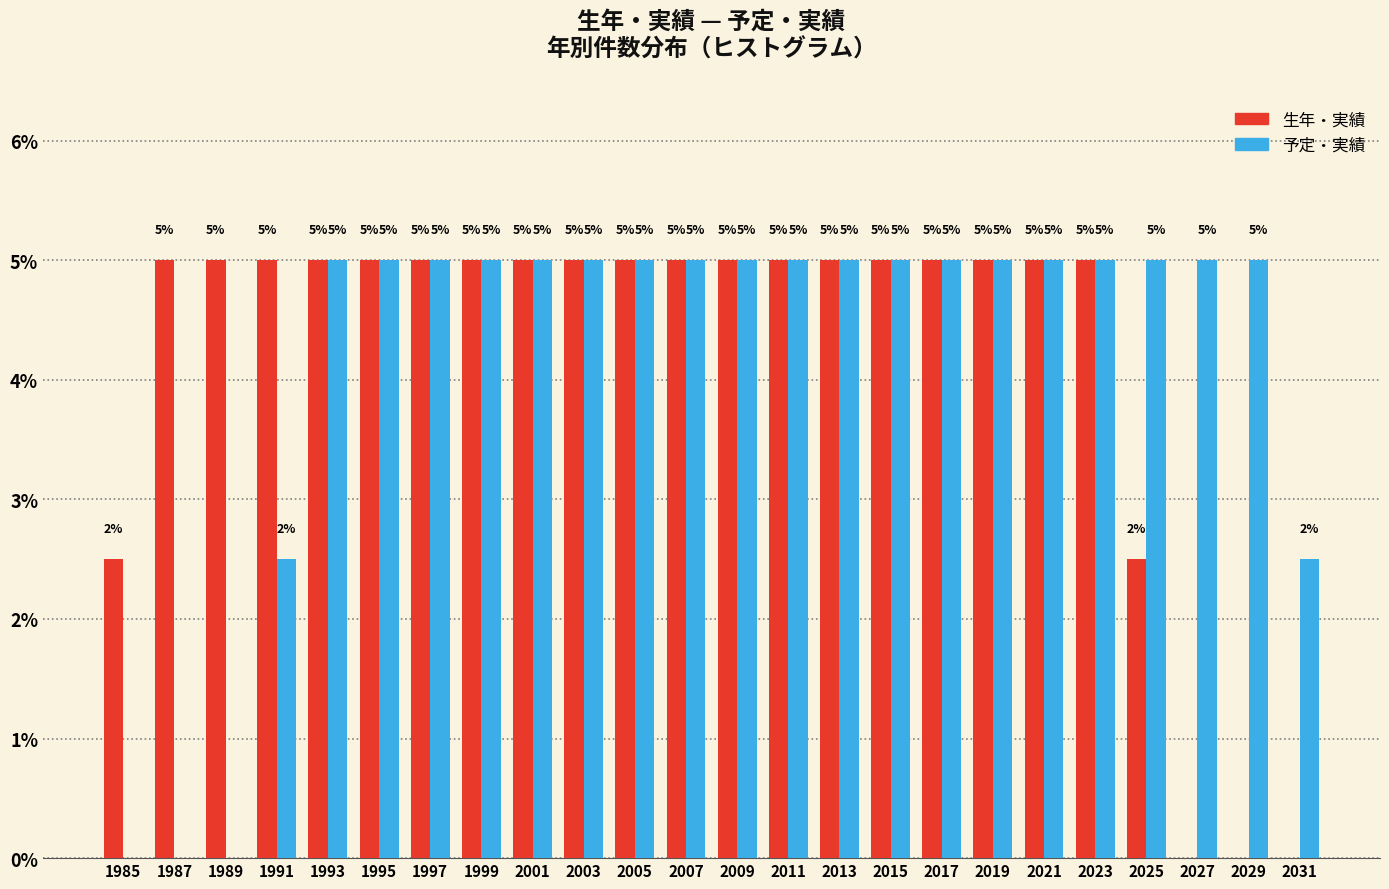

Is the value of 生年・実績 at 1991 greater than the value of 予定・実績 at 1985?

Yes